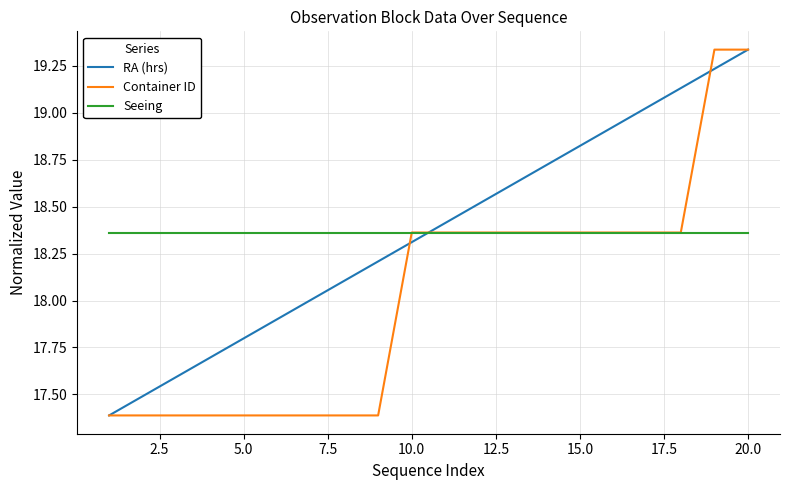

What is the minimum value shown in the chart?

17.4